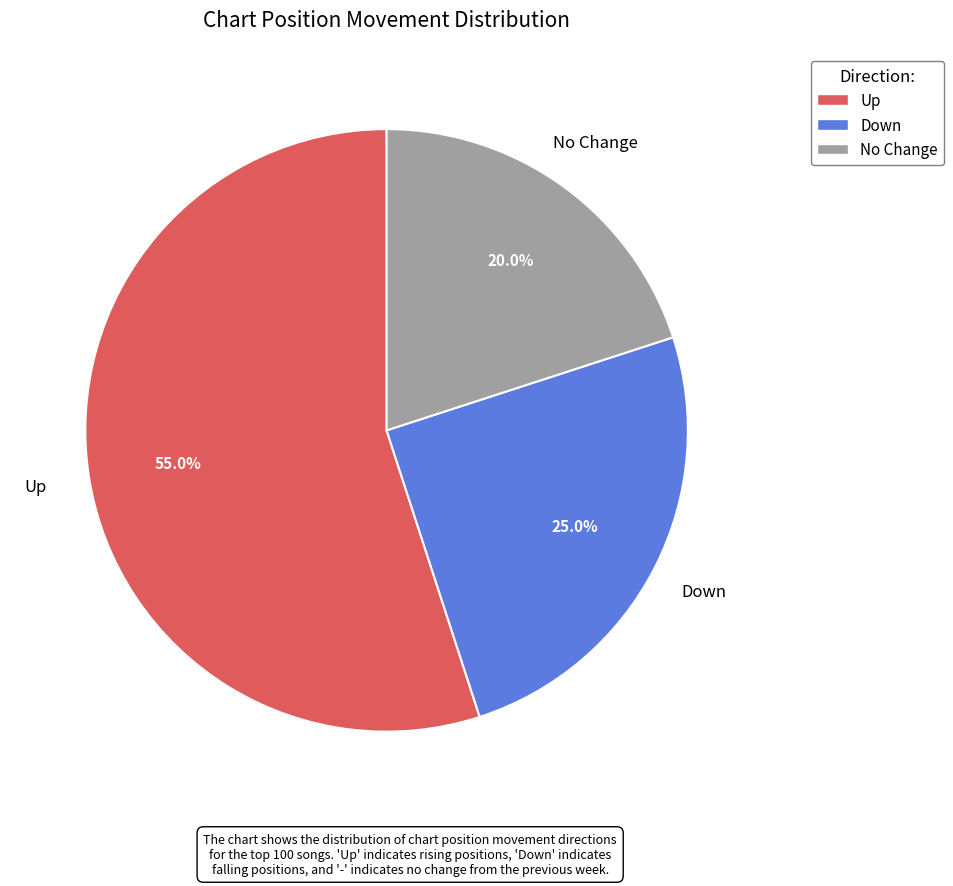

Does any single category account for the majority?

Yes